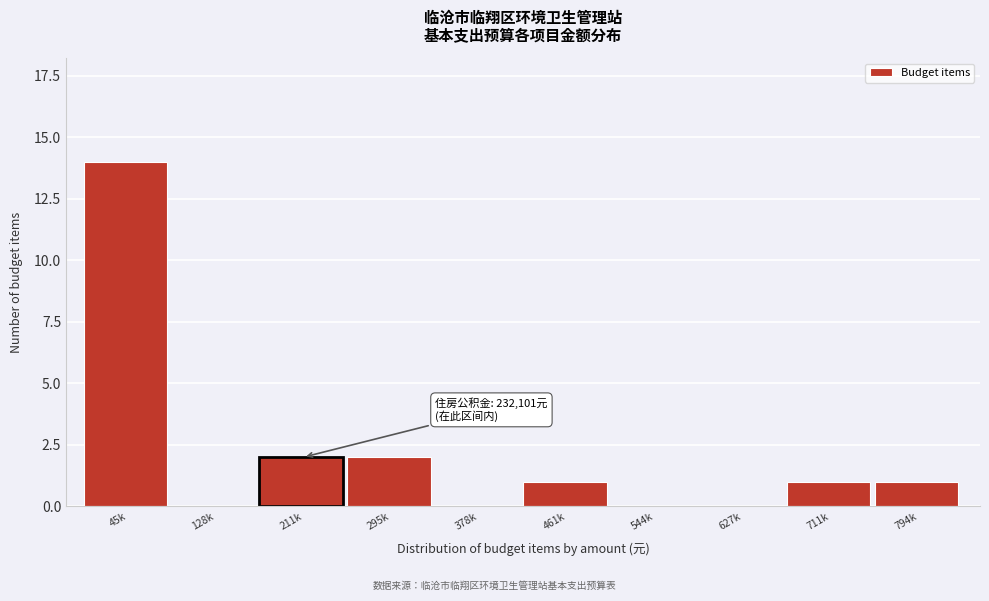

Reading left to right, transcribe all the data shown in this chart.

45k=14	128k=0	211k=2	295k=2	378k=0	461k=1	544k=0	627k=0	711k=1	794k=1